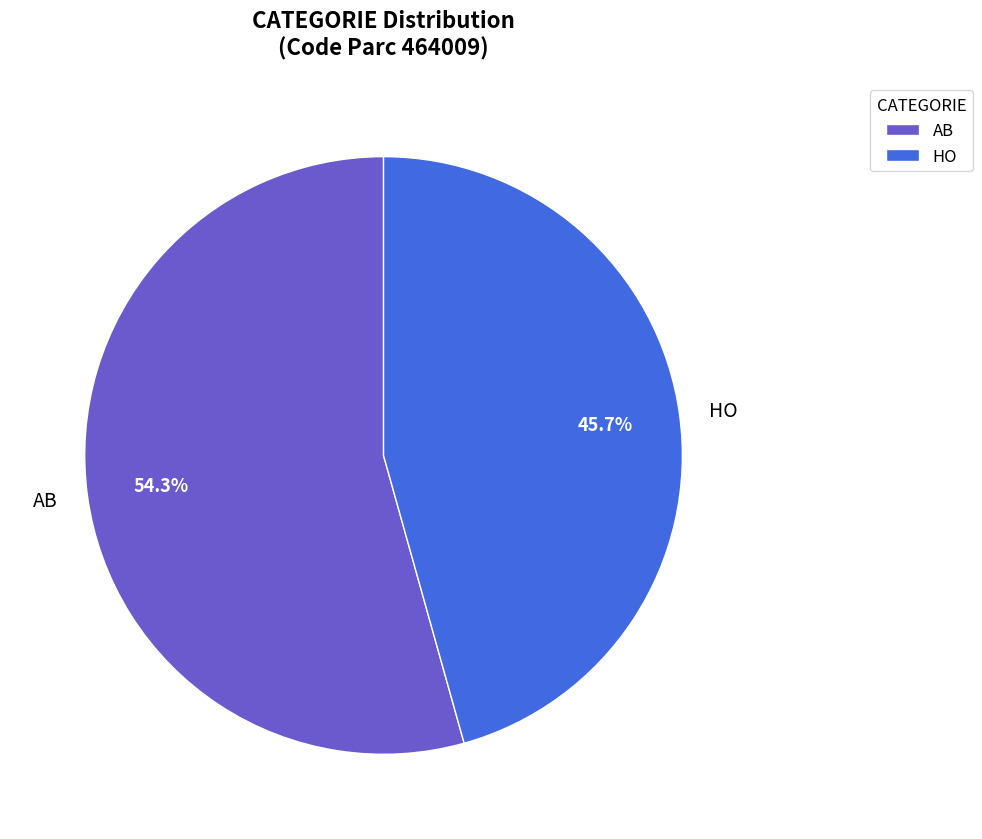

To the nearest percent, what is the combined percentage of HO and AB?

100%